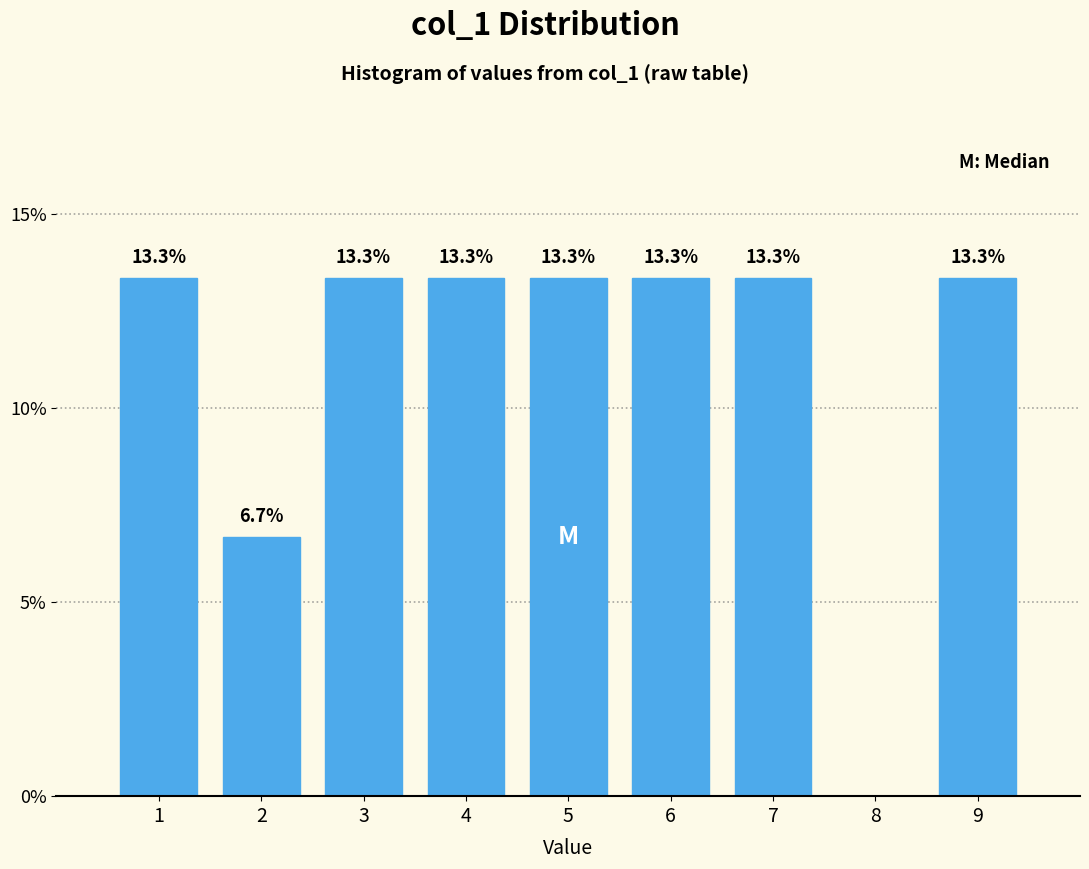

Reading left to right, list all the values displayed in this chart.

1=13.3	2=6.7	3=13.3	4=13.3	5=13.3	6=13.3	7=13.3	8=0.0	9=13.3